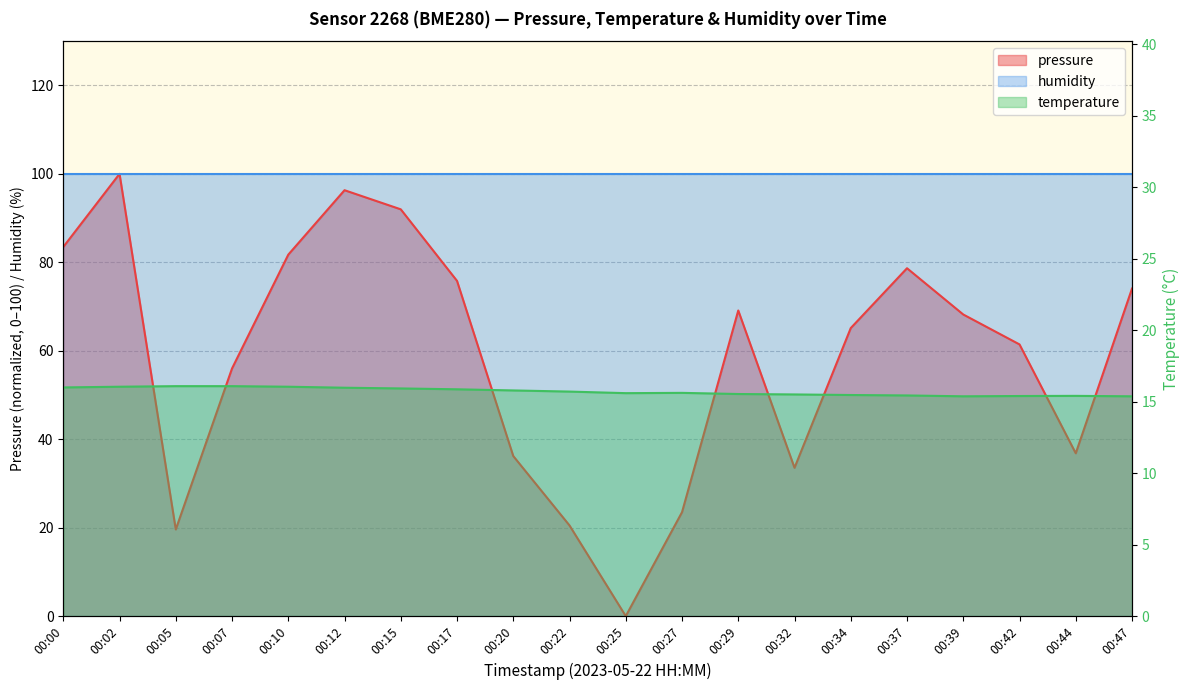

At which label does temperature reach its minimum?

00:39